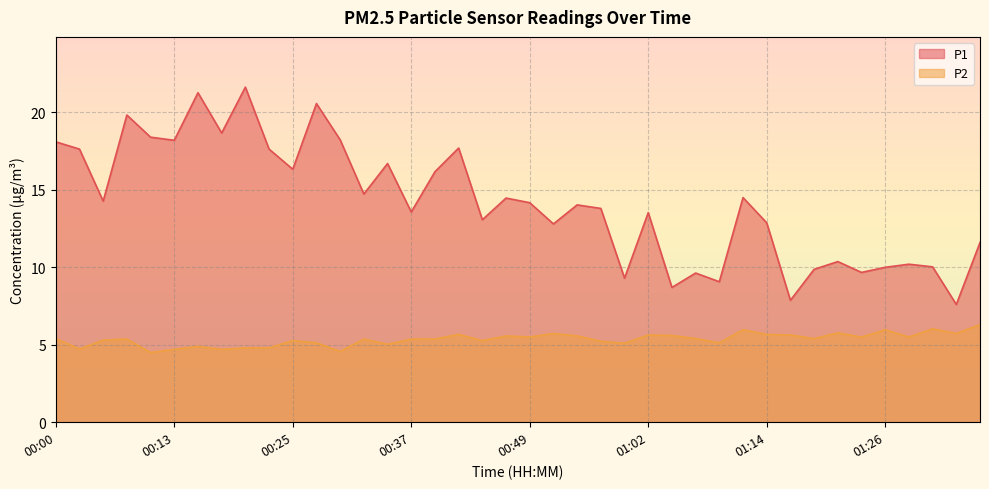

What is the value of the P1 point at the 18th from the left?

17.7